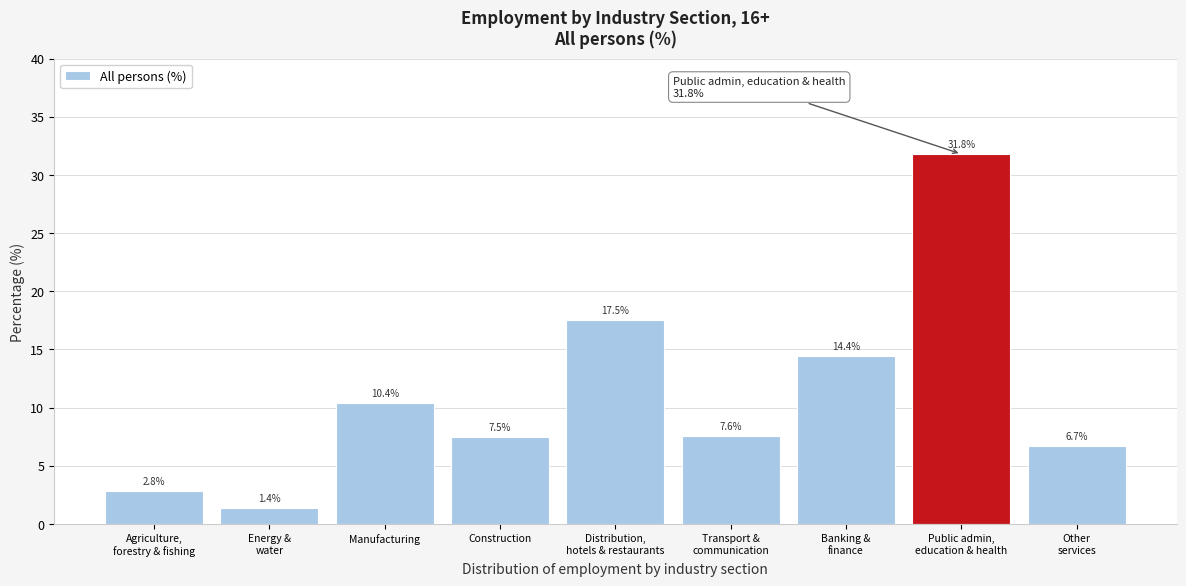

Reading left to right, transcribe all the data shown in this chart.

2.8	1.4	10.4	7.5	17.5	7.6	14.4	31.8	6.7